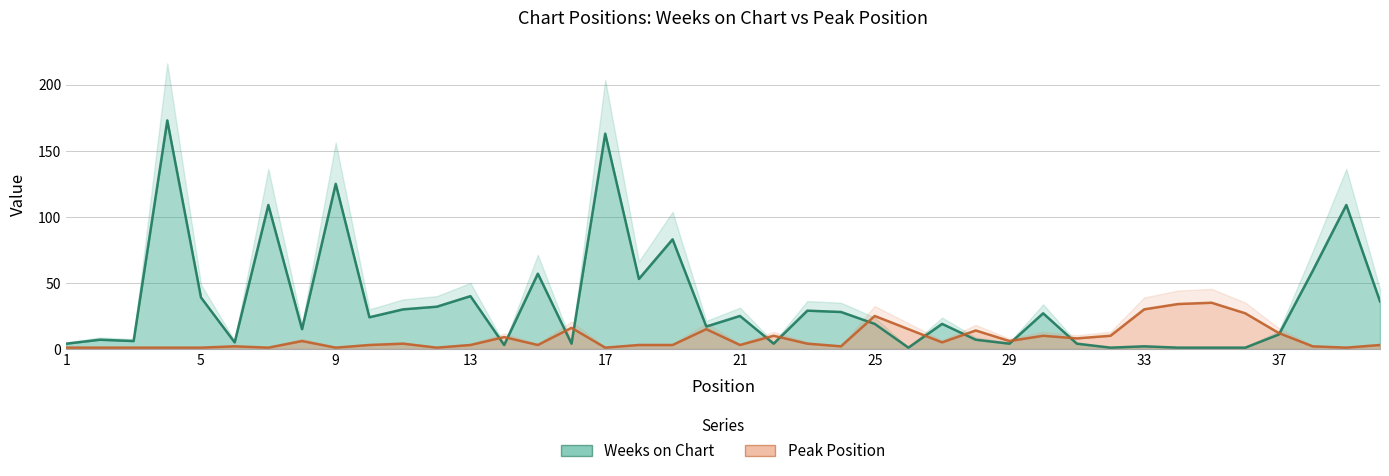

At 6, list the series in order from largest to smallest.

Weeks on Chart, Peak Position